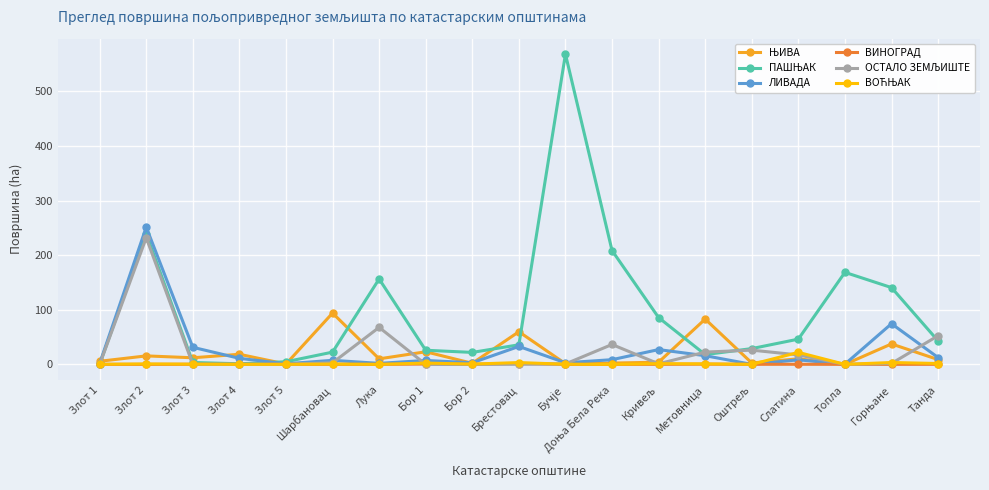

Where is the first local maximum for ЛИВАДА?

Злот 2